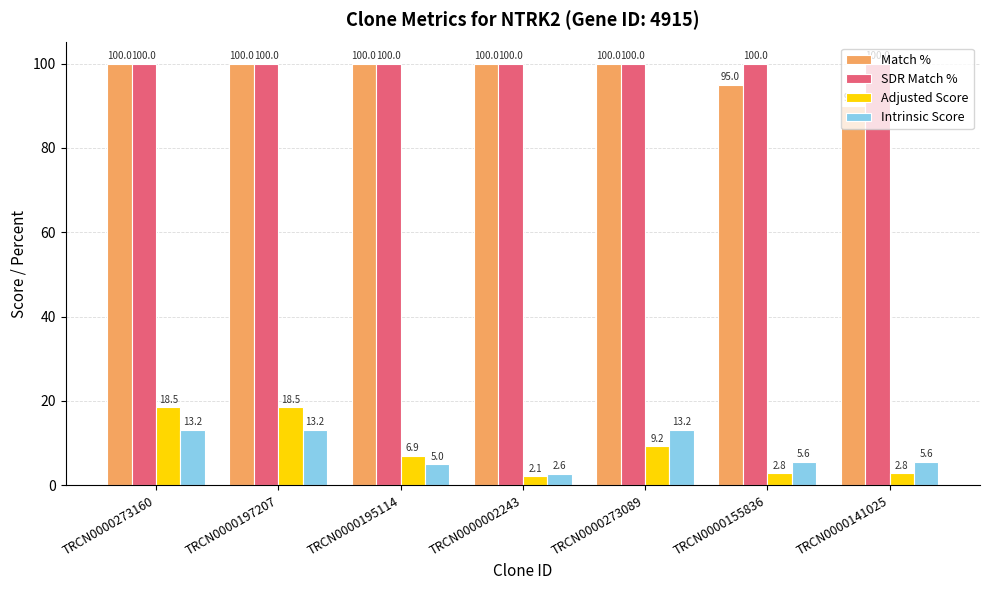

At TRCN0000141025, list the series in order from largest to smallest.

SDR Match %, Match %, Intrinsic Score, Adjusted Score